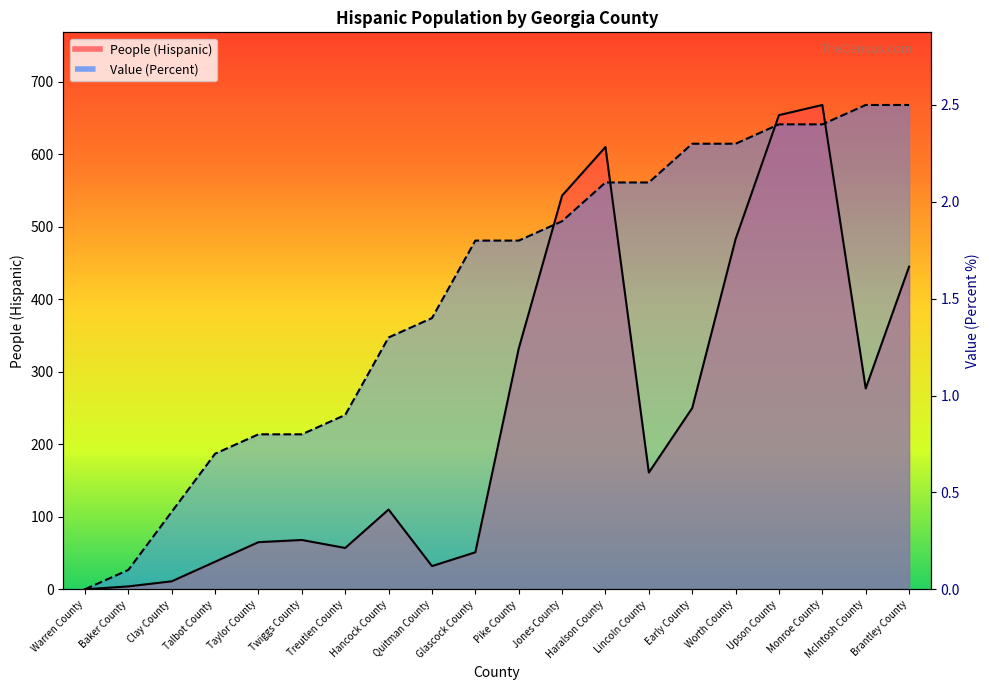

After their last crossing, which series has the higher values: People (Hispanic) or Value (Percent)?

Value (Percent)